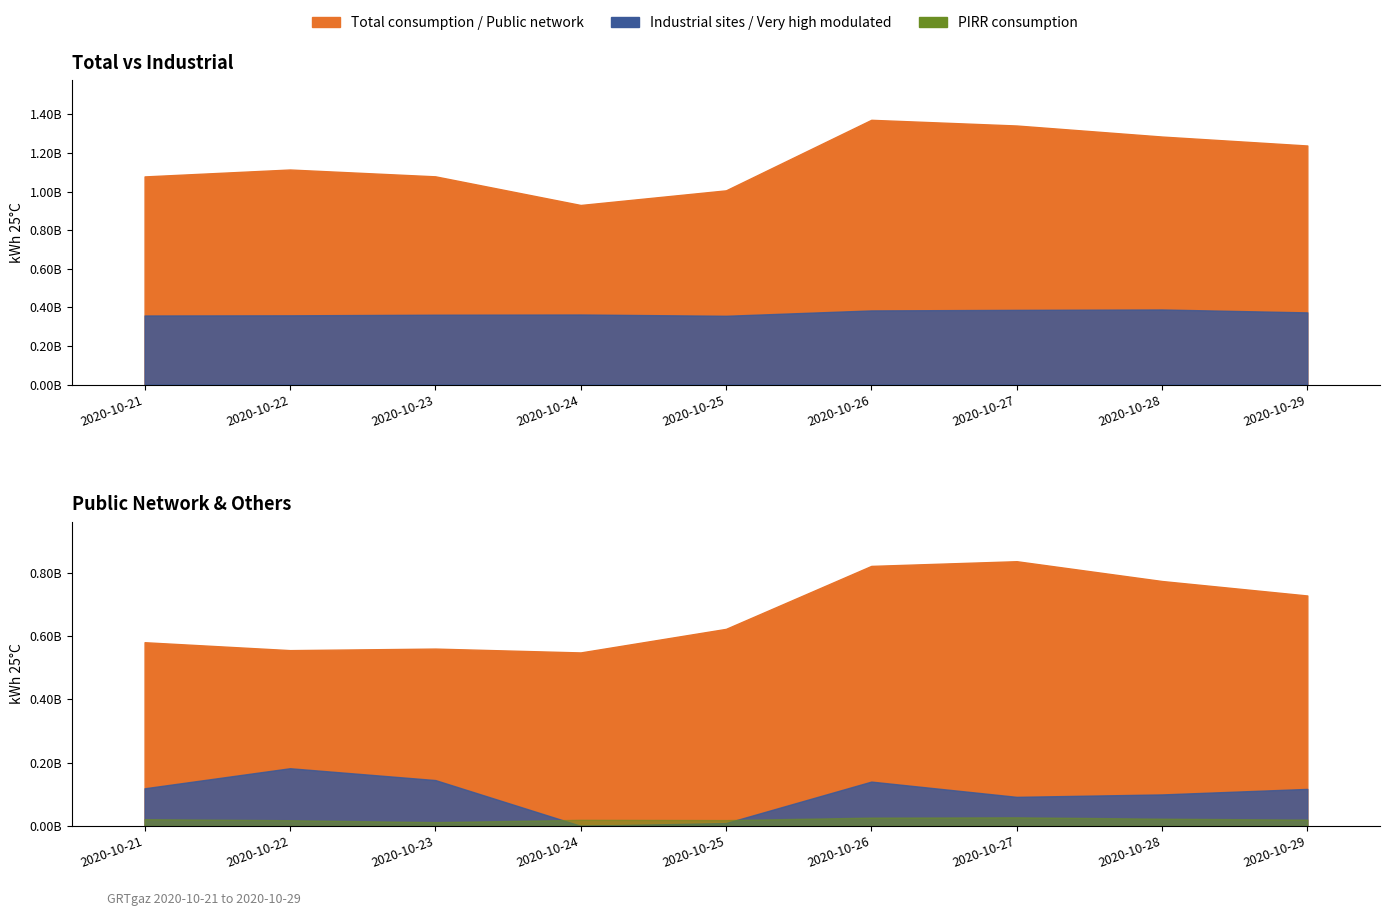

Which series changed the most between 2020-10-24 and 2020-10-29?

Total consumption (kWh 25C)